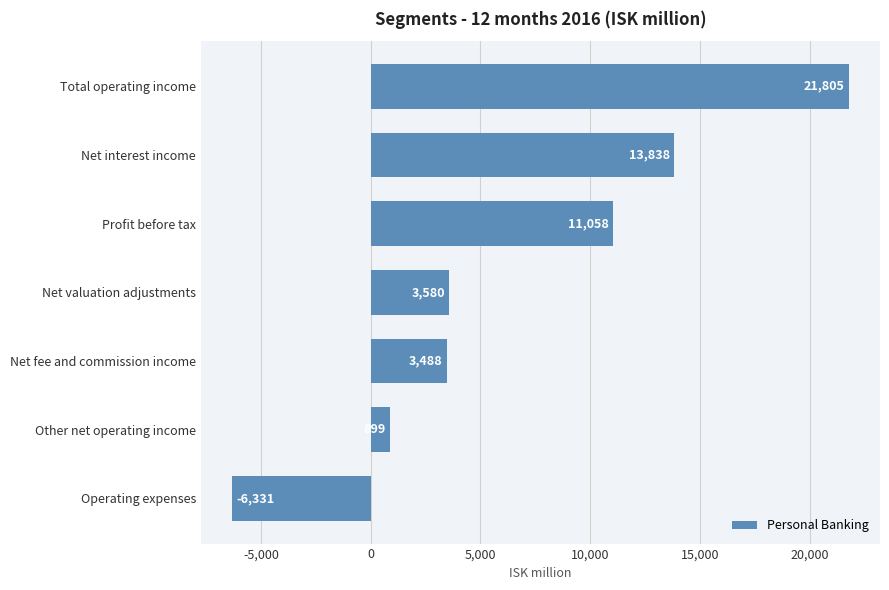

Rank the categories by value from highest to lowest.

Total operating income, Net interest income, Profit before tax, Net valuation adjustments, Net fee and commission income, Other net operating income, Operating expenses